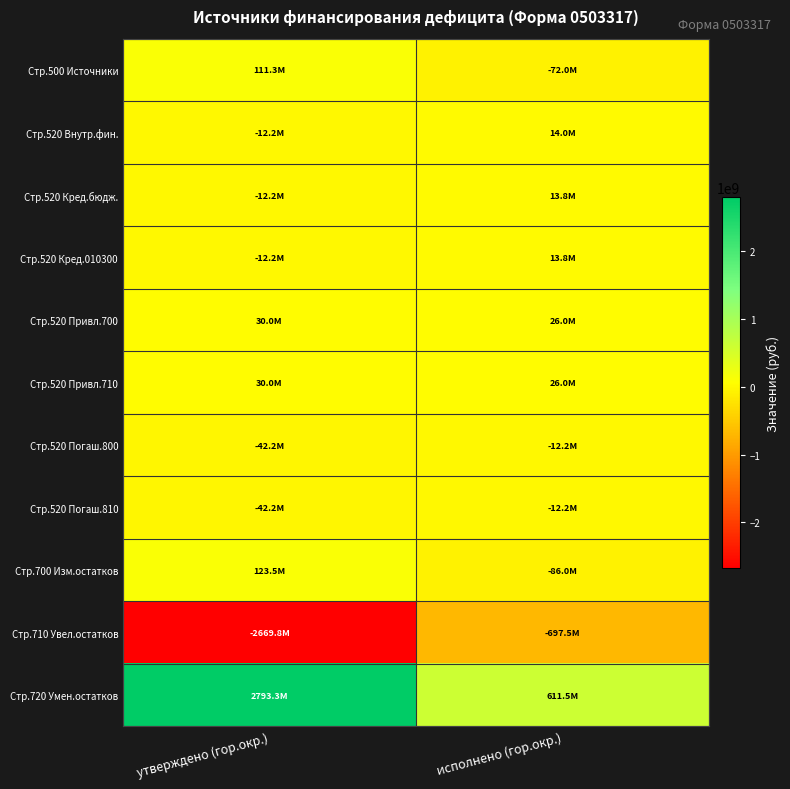

Count the number of data series in this chart.

11